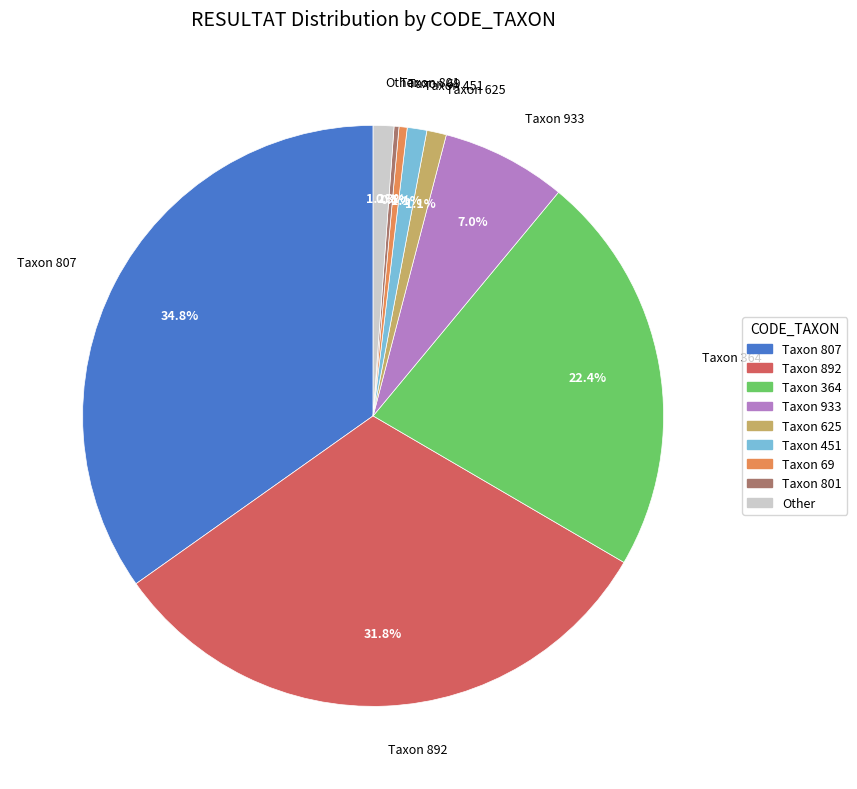

What percentage is NOT represented by Taxon 933?

93.0%